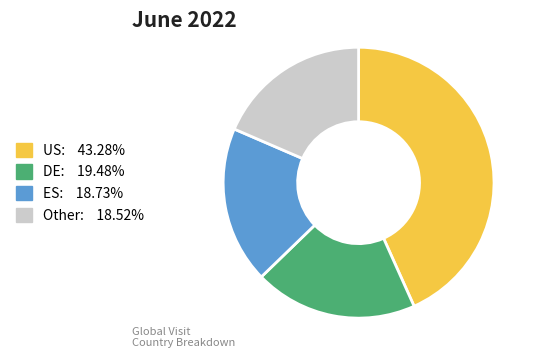

Is there a majority slice in this chart?

No